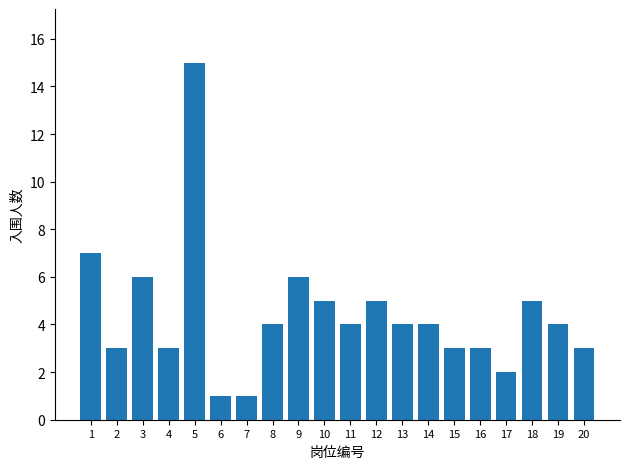

Reading left to right, what are all the values shown in this chart?

1=7	2=3	3=6	4=3	5=15	6=1	7=1	8=4	9=6	10=5	11=4	12=5	13=4	14=4	15=3	16=3	17=2	18=5	19=4	20=3